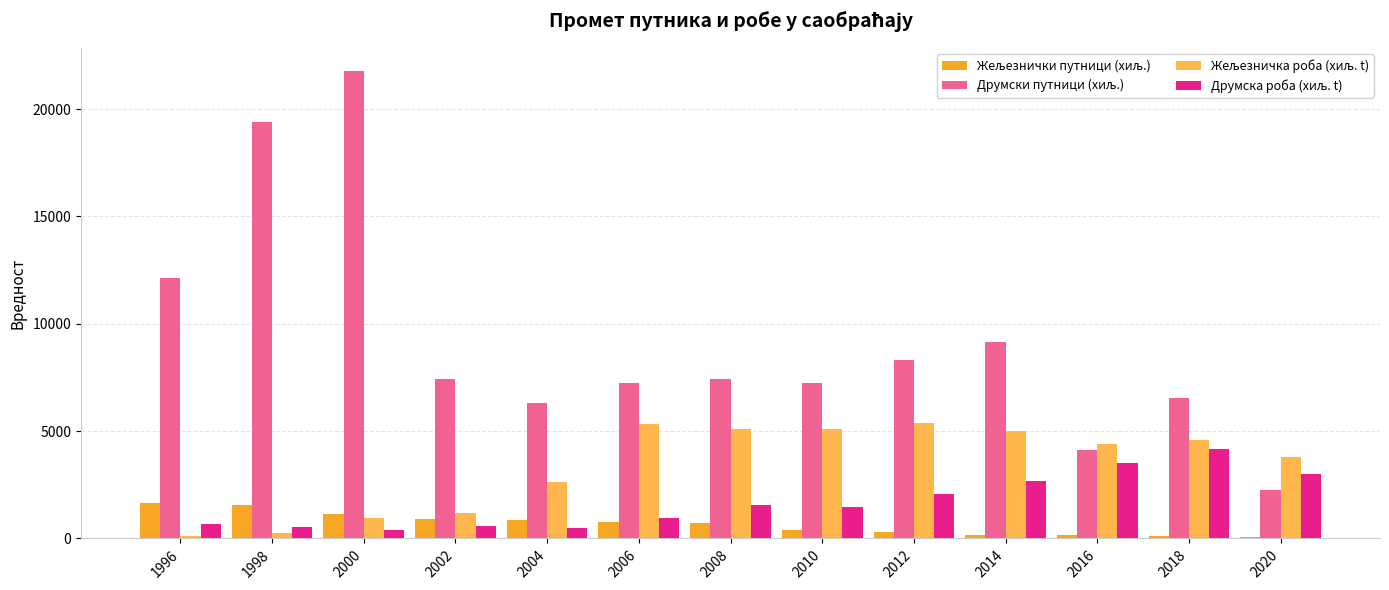

How many categories are shown in the chart?

13